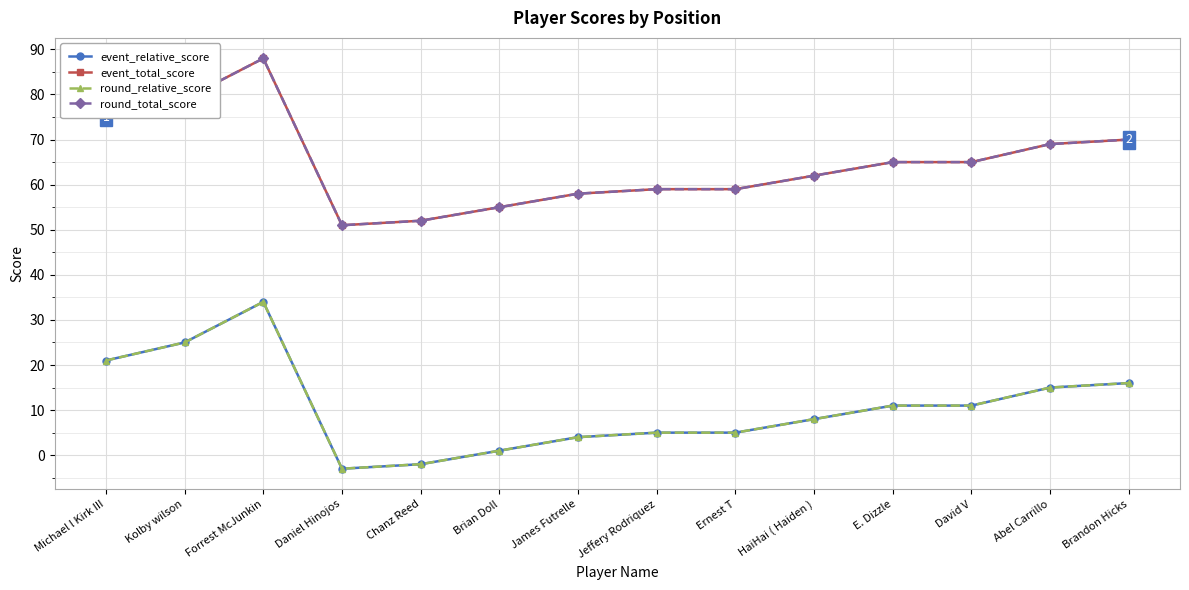

What is the difference between the event_total_score values at Kolby wilson and David V?

14